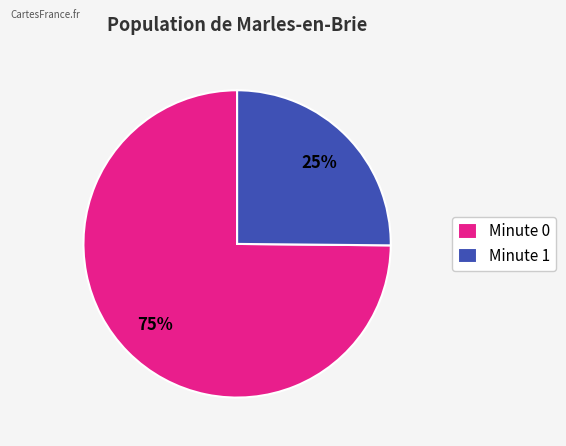

How many slices are in this pie chart?

2